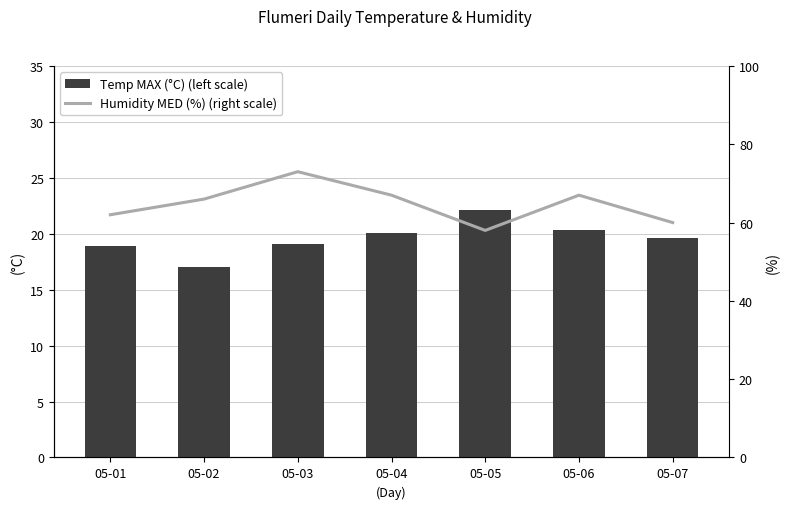

What is the difference between the maximum and minimum values in the Humidity MED (%) (right scale) series?

15.0